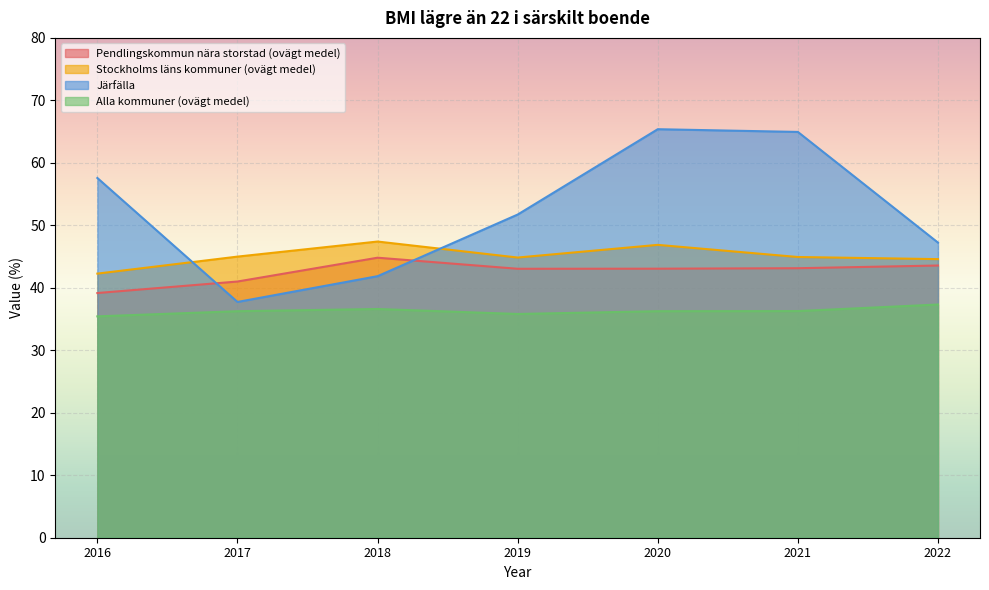

Is it true that Alla kommuner (ovägt medel) equals 11.6 at 2018?

False